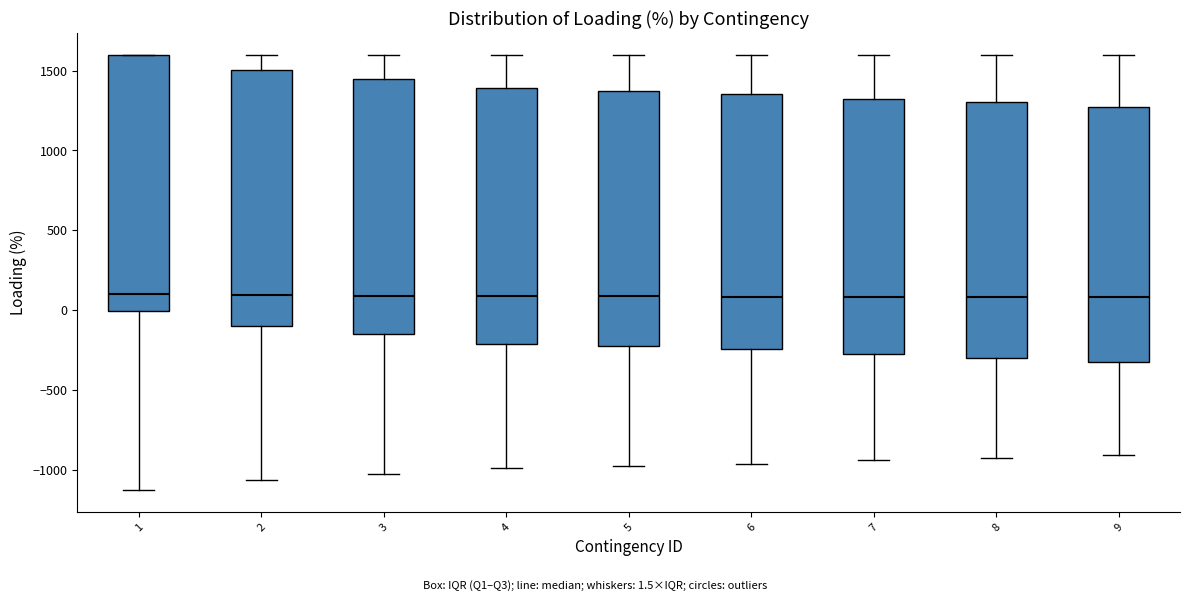

Reading left to right, transcribe this box plot: for each box, give where its median line is, the range the box spans, and where its two whiskers end, as read against the y-axis. The values are not printed on the chart, so give them approximately, as read against the axis.

1: median 100, box 0 to 1600, whiskers -1150 to 1600
2: median 100, box -100 to 1500, whiskers -1050 to 1600
3: median 100, box -150 to 1450, whiskers -1050 to 1600
4: median 100, box -200 to 1400, whiskers -1000 to 1600
5: median 100, box -200 to 1400, whiskers -950 to 1600
6: median 100, box -250 to 1350, whiskers -950 to 1600
7: median 100, box -250 to 1350, whiskers -950 to 1600
8: median 100, box -300 to 1300, whiskers -950 to 1600
9: median 100, box -350 to 1250, whiskers -900 to 1600